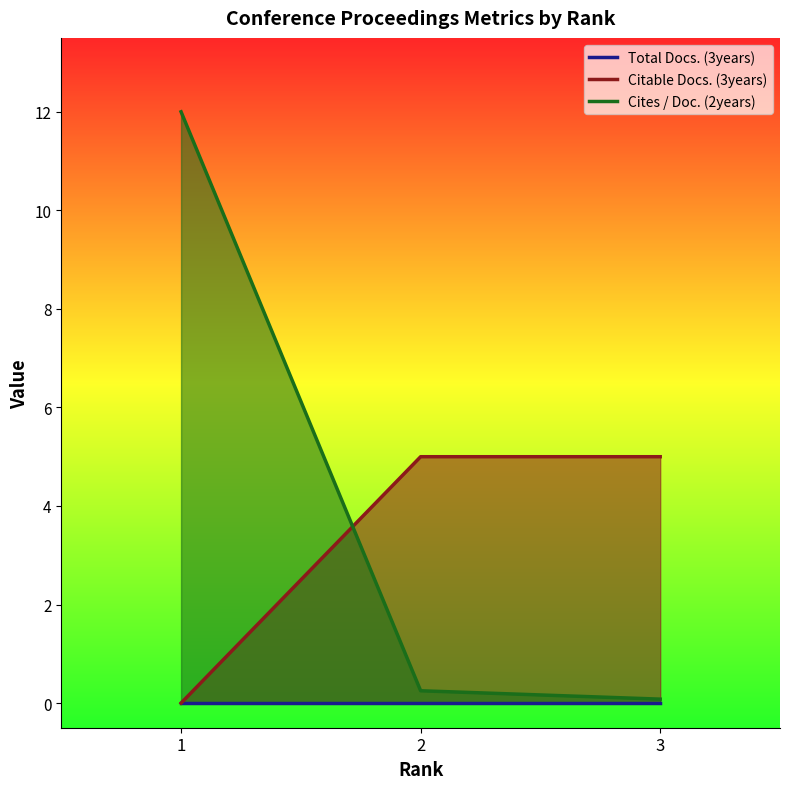

Reading right to left, what are all the values shown in this chart?

Total Docs. (3years): 0.0	0.0	0.0
Citable Docs. (3years): 5.0	5.0	0.0
Cites / Doc. (2years): 0.1	0.2	12.0